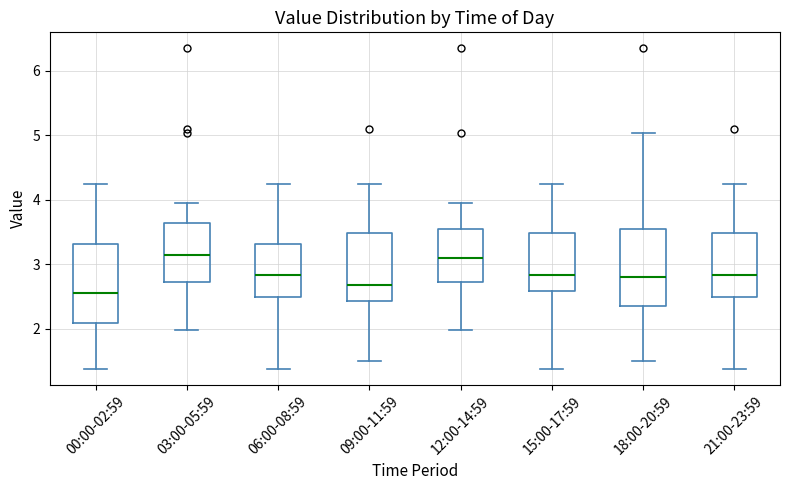

Reading left to right, read every box against the y-axis: the position of its median line, the range the box covers, and the ends of its whiskers. The values are not printed on the chart, so give them approximately, as read against the axis.

00:00-02:59: median 2.6, box 2.1 to 3.3, whiskers 1.4 to 4.3
03:00-05:59: median 3.1, box 2.7 to 3.6, whiskers 2.0 to 4.0
06:00-08:59: median 2.8, box 2.5 to 3.3, whiskers 1.4 to 4.3
09:00-11:59: median 2.7, box 2.4 to 3.5, whiskers 1.5 to 4.3
12:00-14:59: median 3.1, box 2.7 to 3.5, whiskers 2.0 to 4.0
15:00-17:59: median 2.8, box 2.6 to 3.5, whiskers 1.4 to 4.3
18:00-20:59: median 2.8, box 2.4 to 3.5, whiskers 1.5 to 5.0
21:00-23:59: median 2.8, box 2.5 to 3.5, whiskers 1.4 to 4.3